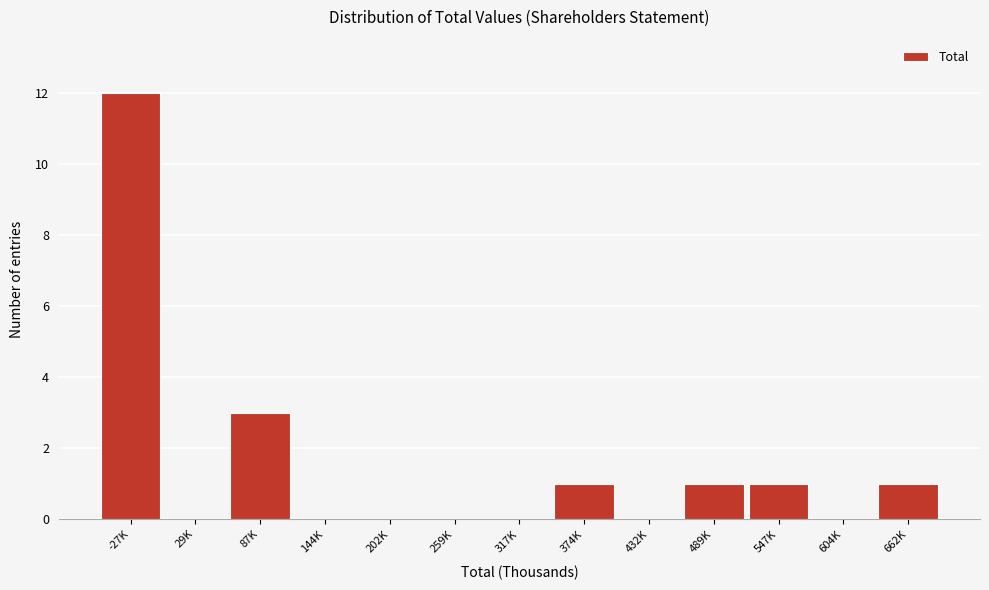

Reading left to right, list all the values displayed in this chart.

-27K=12	29K=0	87K=3	144K=0	202K=0	259K=0	317K=0	374K=1	432K=0	489K=1	547K=1	604K=0	662K=1